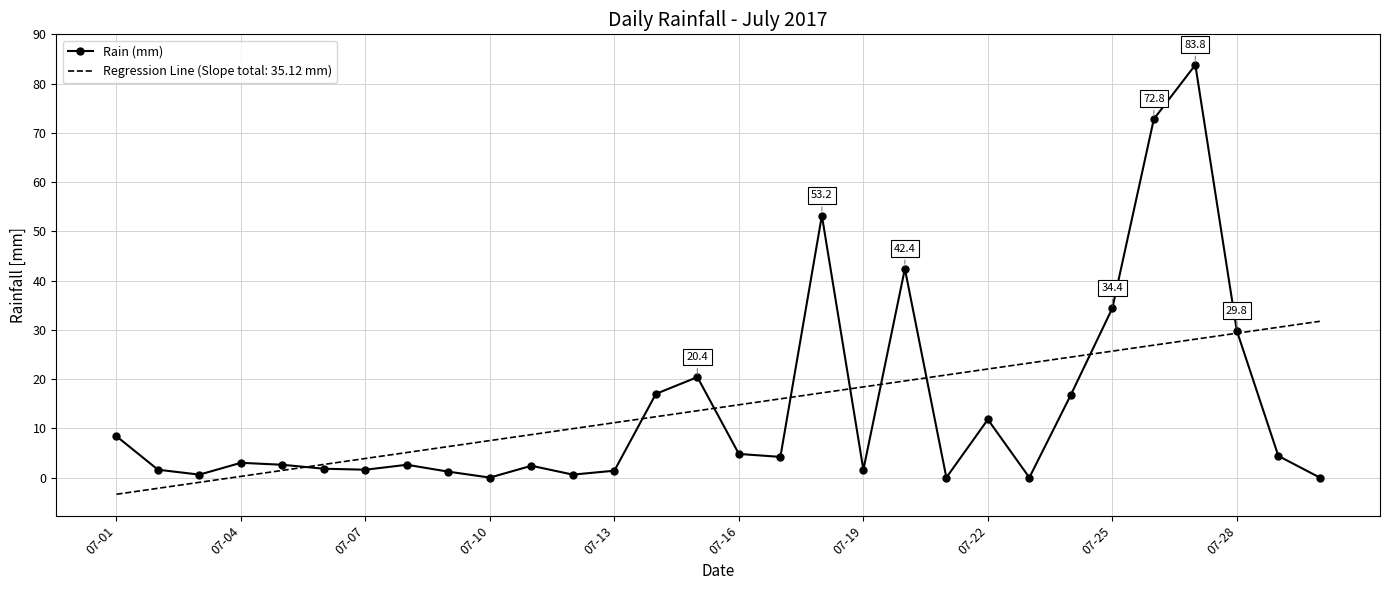

What is the highest value of the Rain (mm) series?

83.8